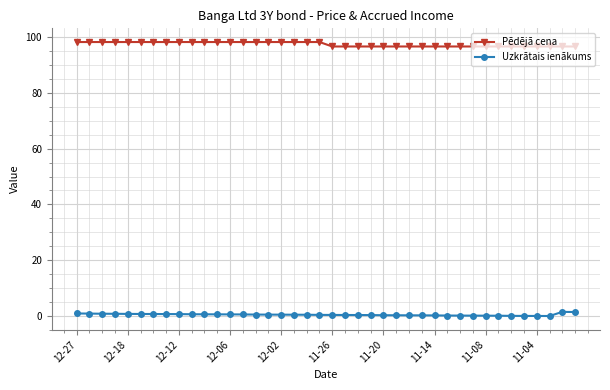

True or false: Pēdējā cena and Uzkrātais ienākums intersect in this chart.

False